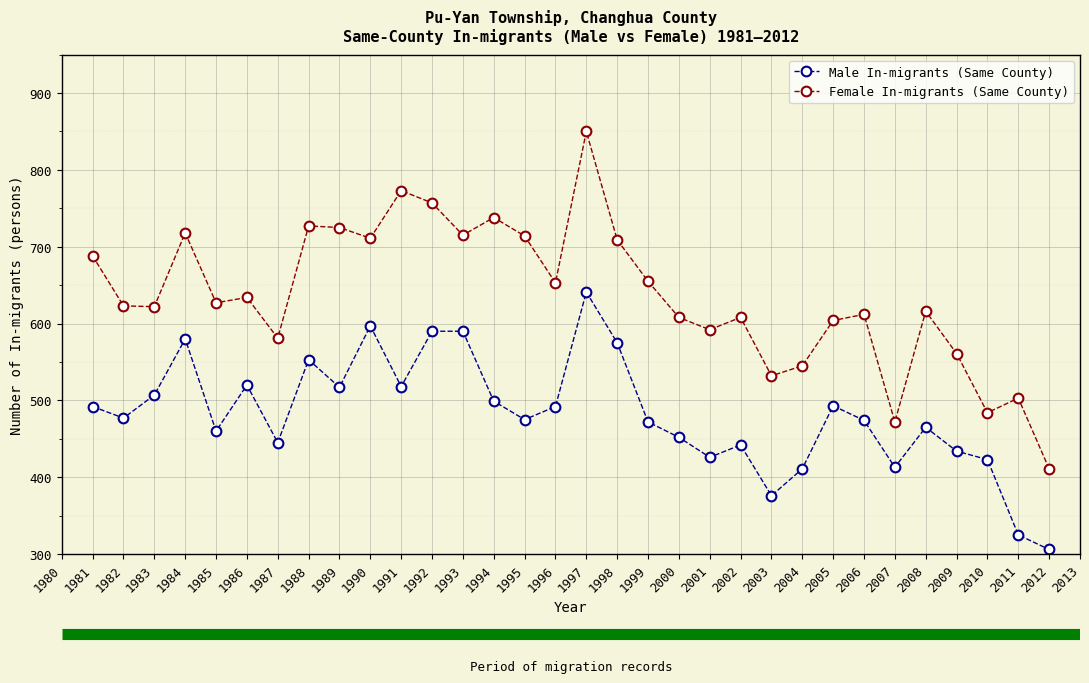

How many distinct data groups are displayed?

2